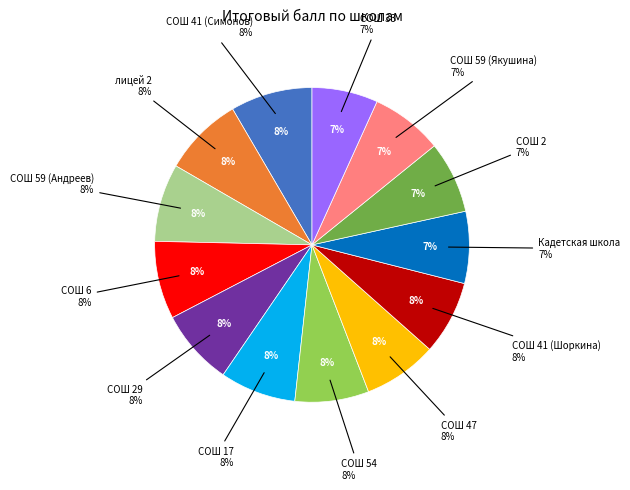

The СОШ 54 slice represents 19% of the pie. True or false?

False